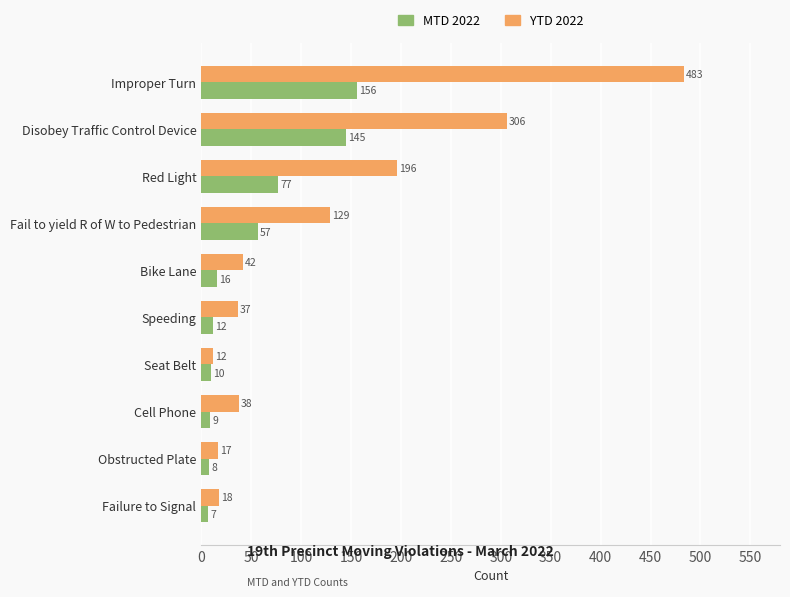

What are all the series names shown in the legend?

MTD 2022, YTD 2022